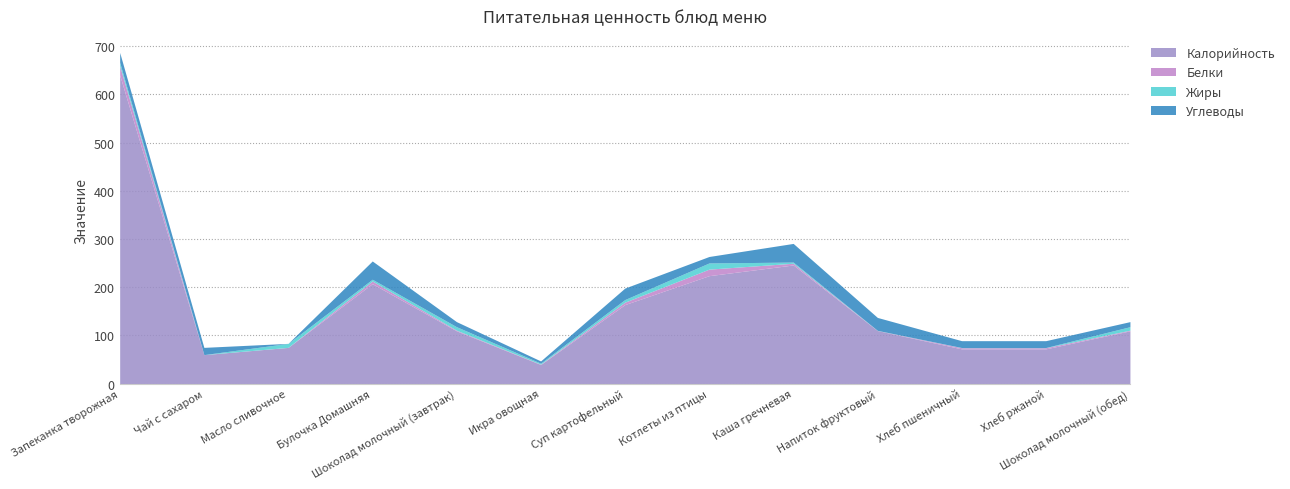

Which category has the lowest value in the Жиры series?

Чай с сахаром